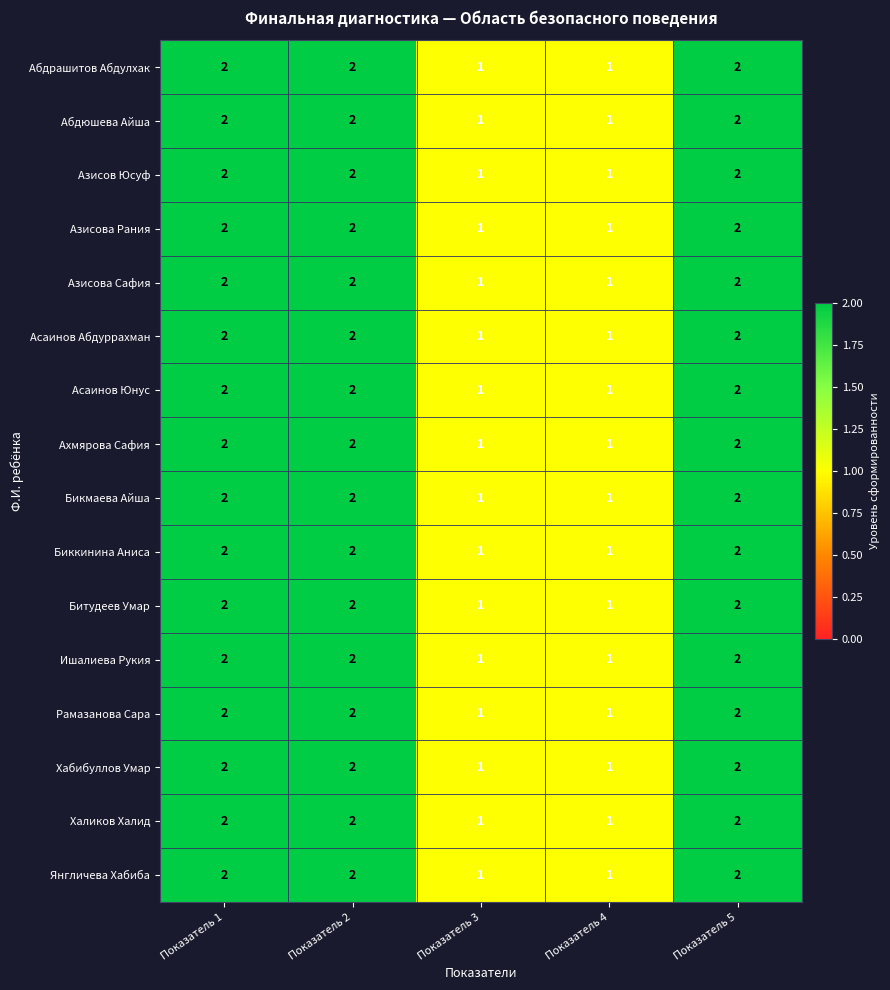

What is the total value across all series at Показатель 3?

16